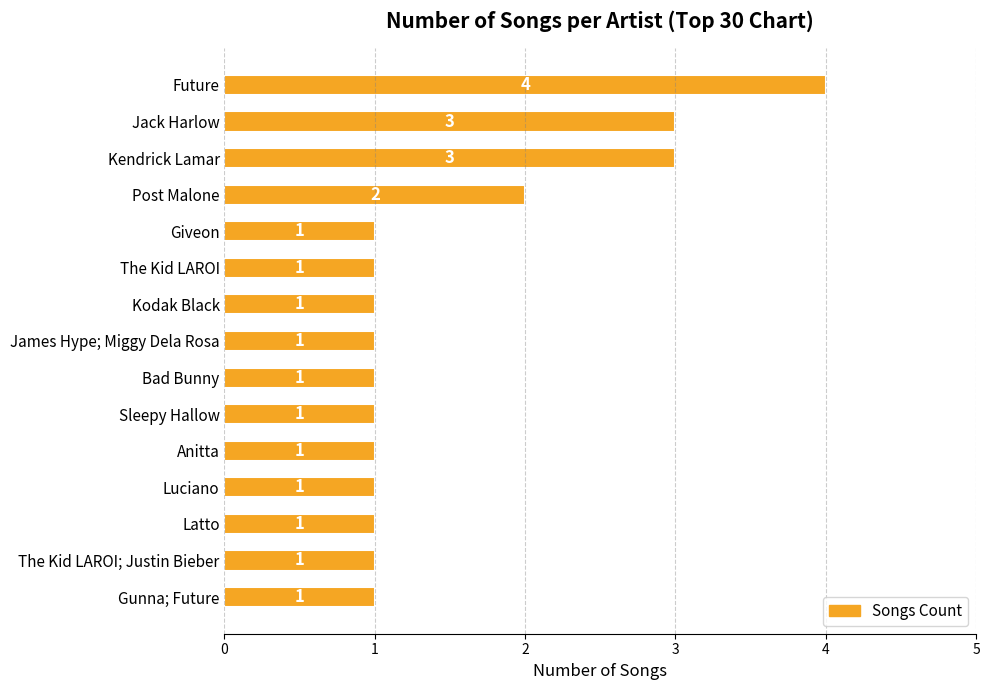

Count the values in the range 1 to 2.

12